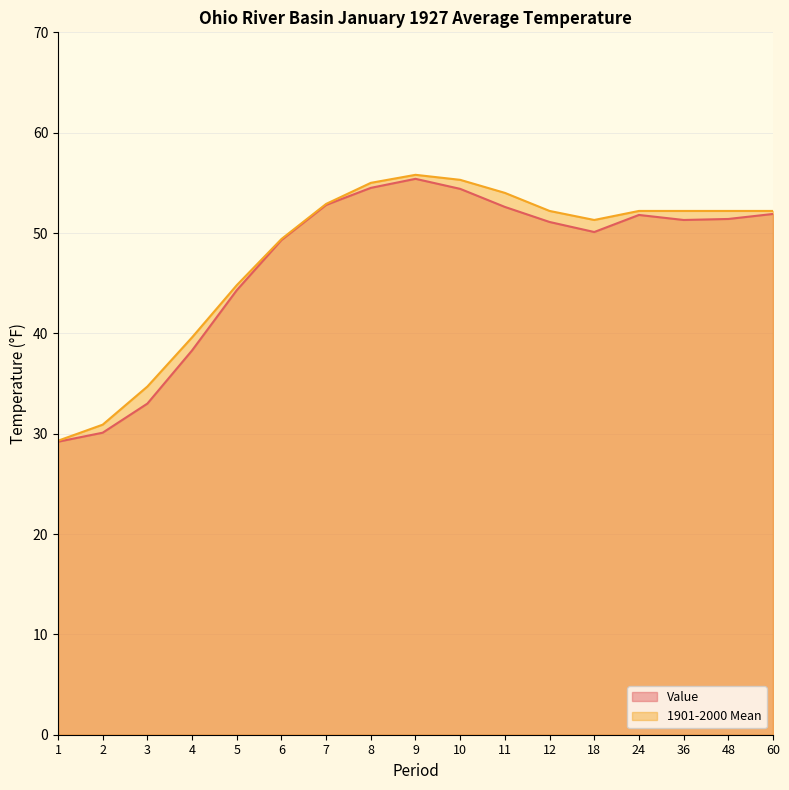

What is the minimum value shown in the chart?

29.2